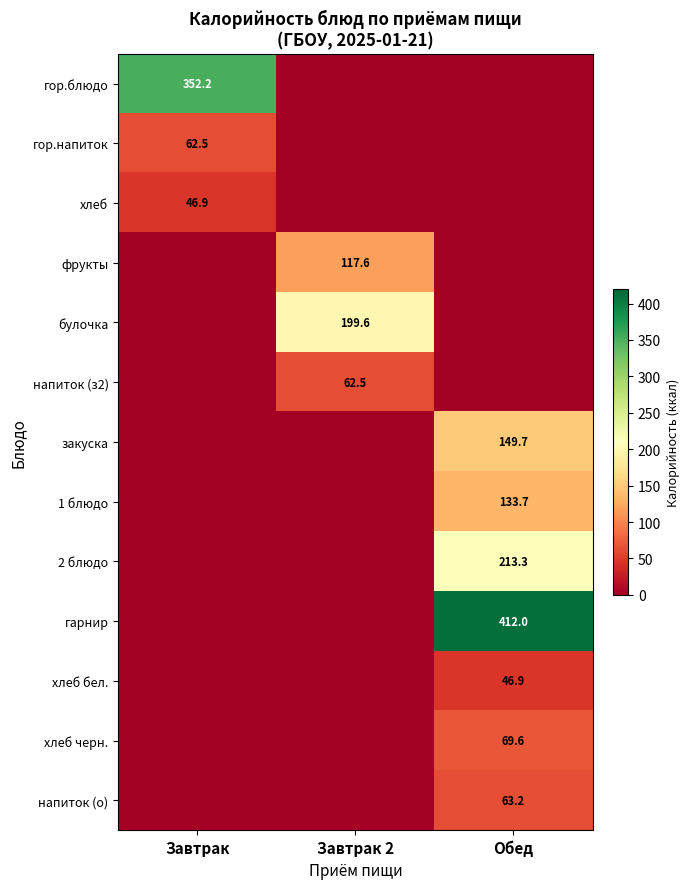

Is it true that гор.блюдо equals 352.2 at Завтрак?

True